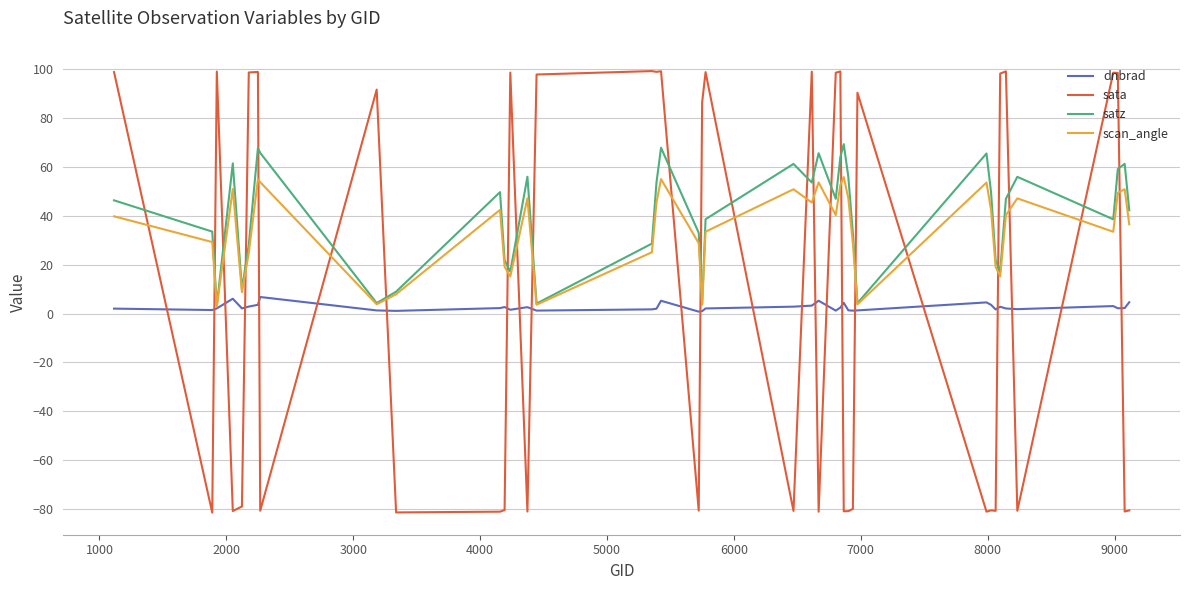

True or false: sata and satz intersect in this chart.

True